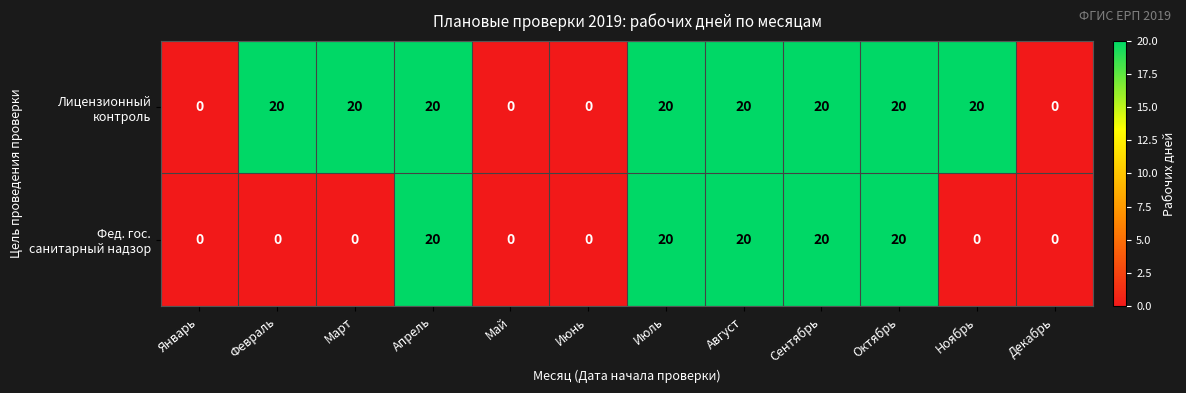

What is the difference between the highest and lowest values at Март?

20